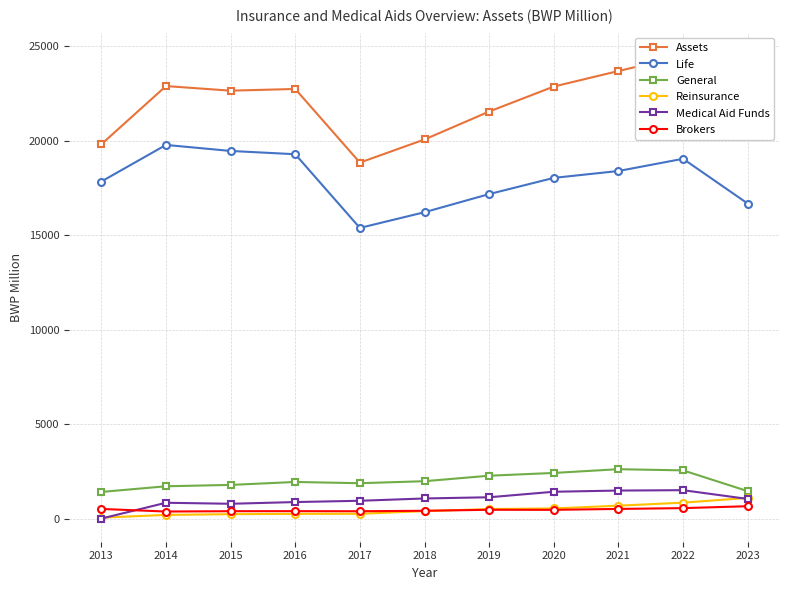

Rank the series by their maximum value, from highest to lowest.

Assets, Life, General, Medical Aid Funds, Reinsurance, Brokers